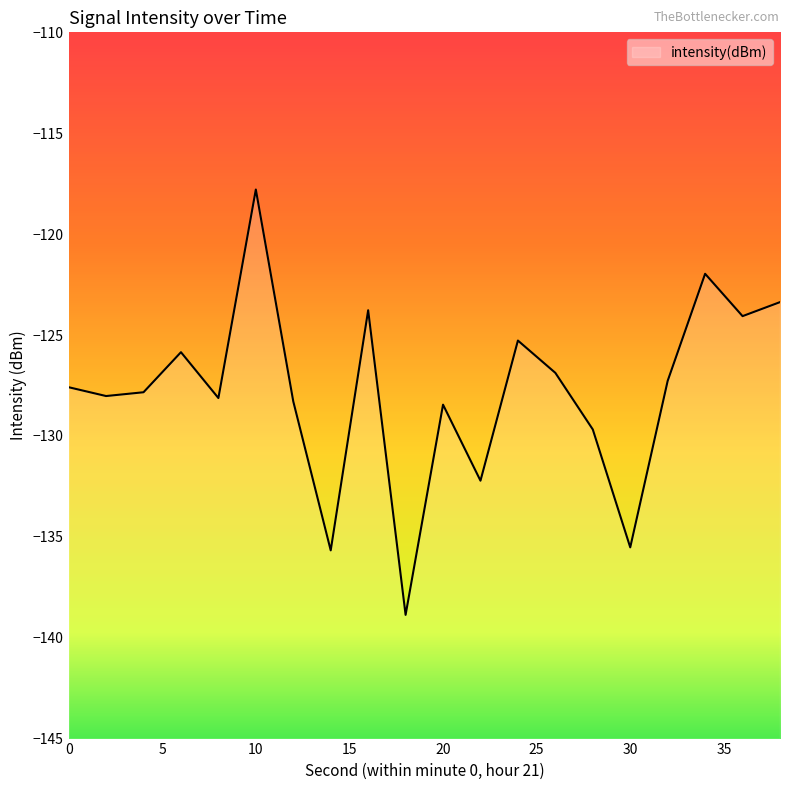

At which label does the data first exceed -127?

6